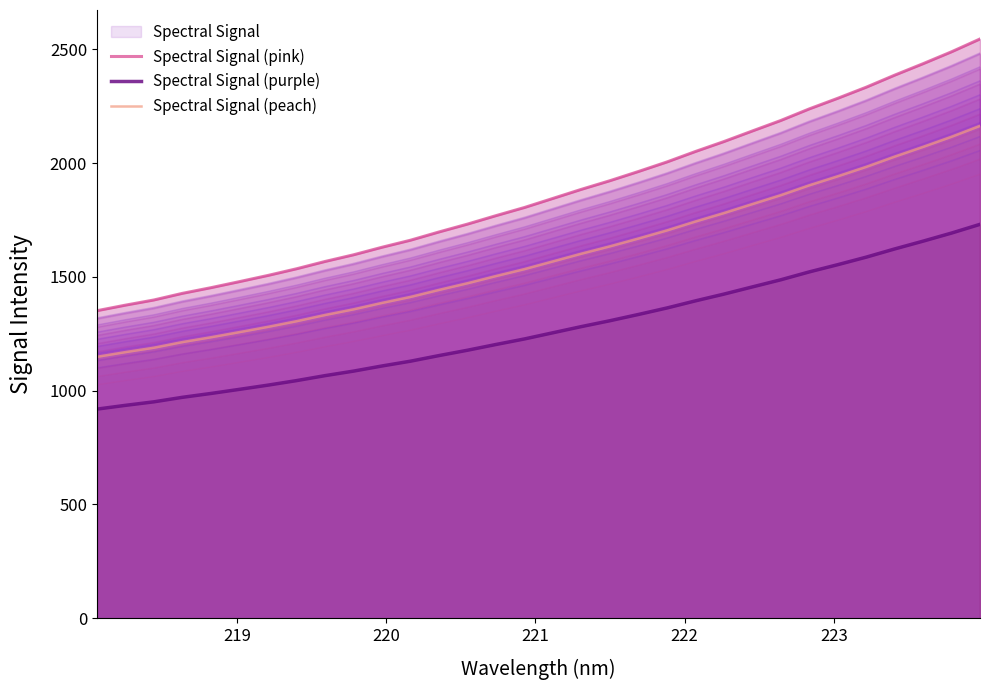

What is the maximum value for Spectral Signal (purple)?

1730.8